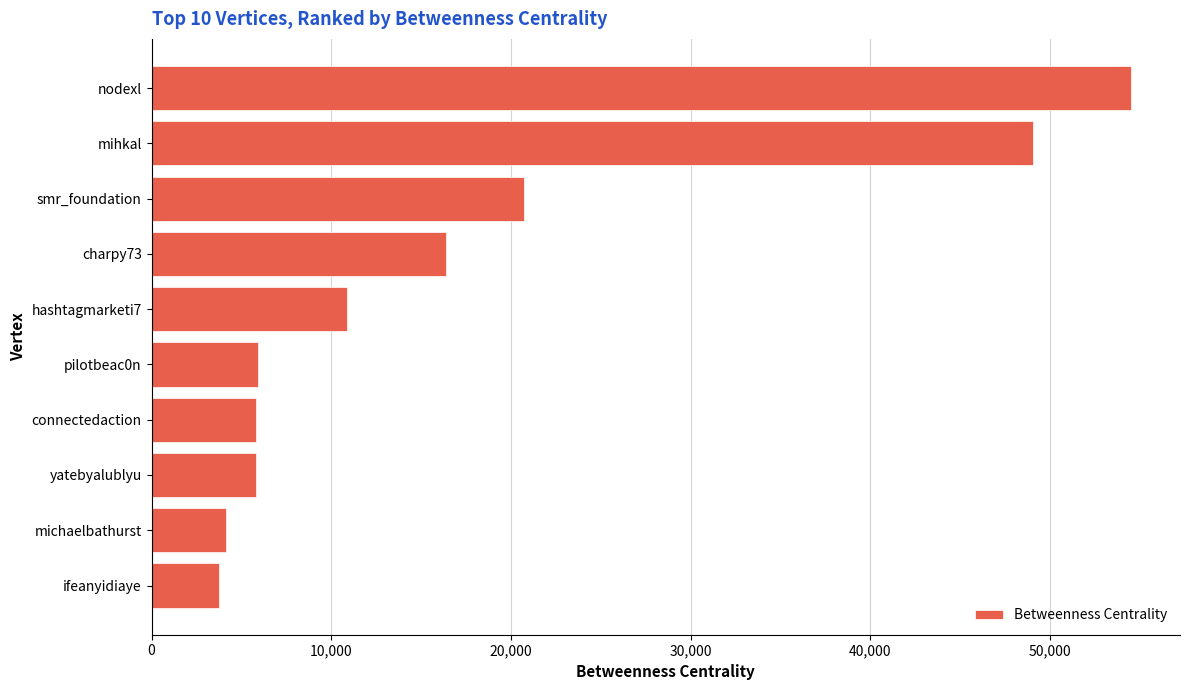

Are the bars grouped side by side (vs. stacked)?

No